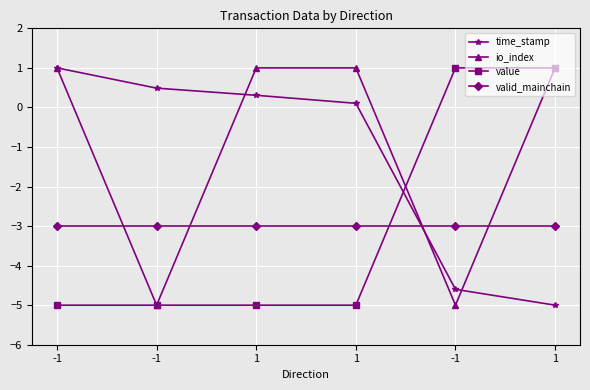

Is this an area chart (filled region under the line)?

No